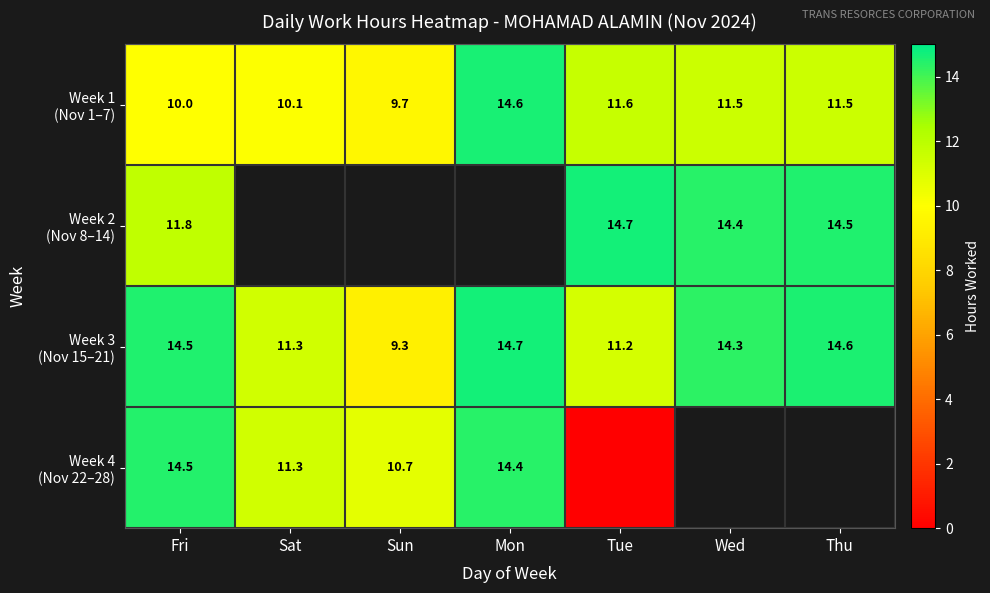

At which category is the sum across all series the highest?

Fri